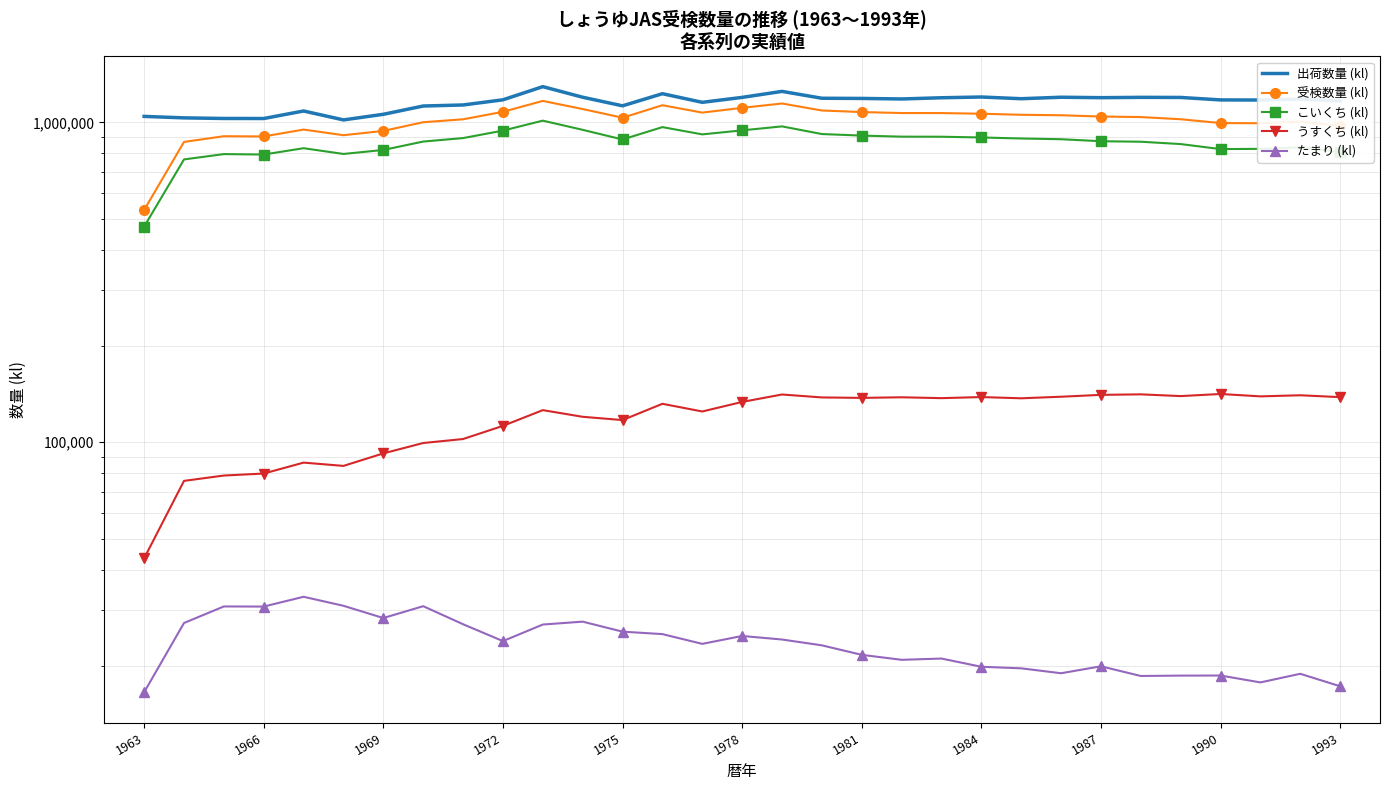

Which series has the largest total across all categories?

出荷数量 (kl)